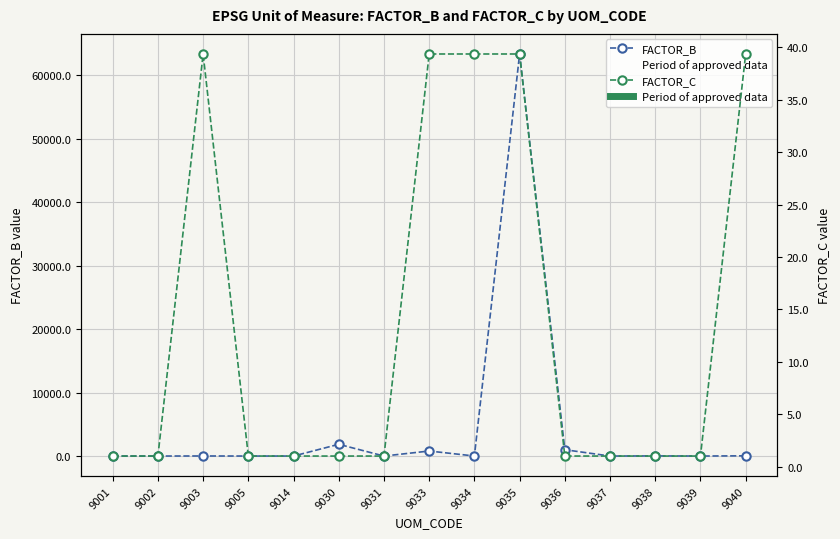

What are all the series names shown in the legend?

FACTOR_B, FACTOR_C